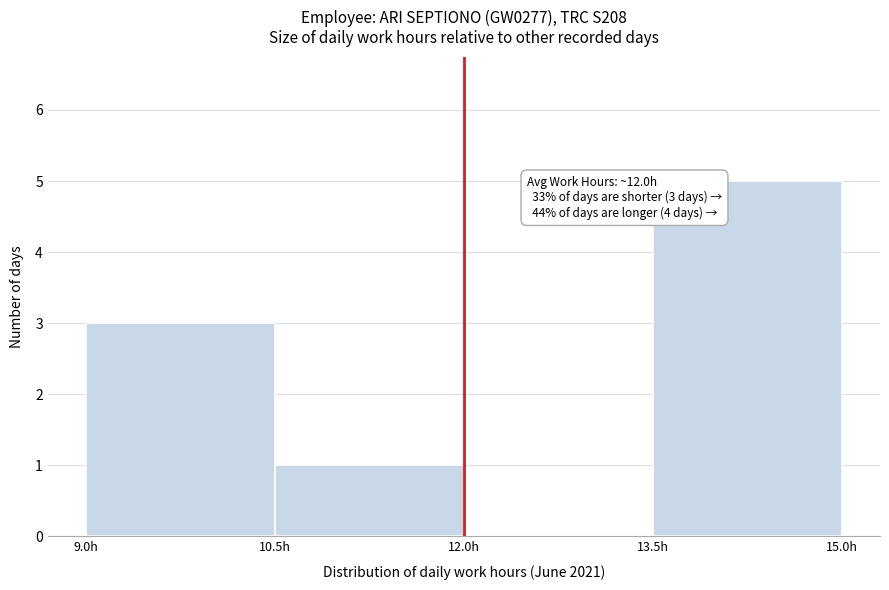

Over which range of the x-axis is the bar tallest?

13.5 to 15.0